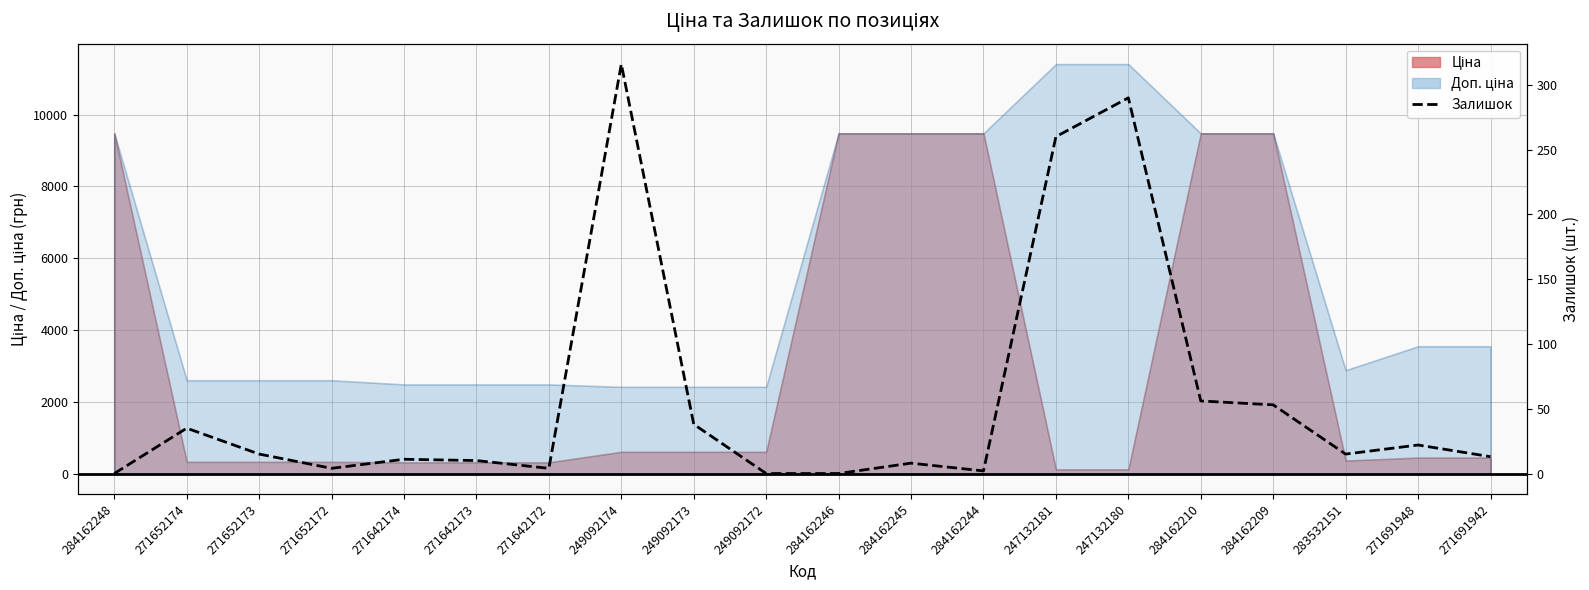

What is the difference between the maximum and minimum values?

316